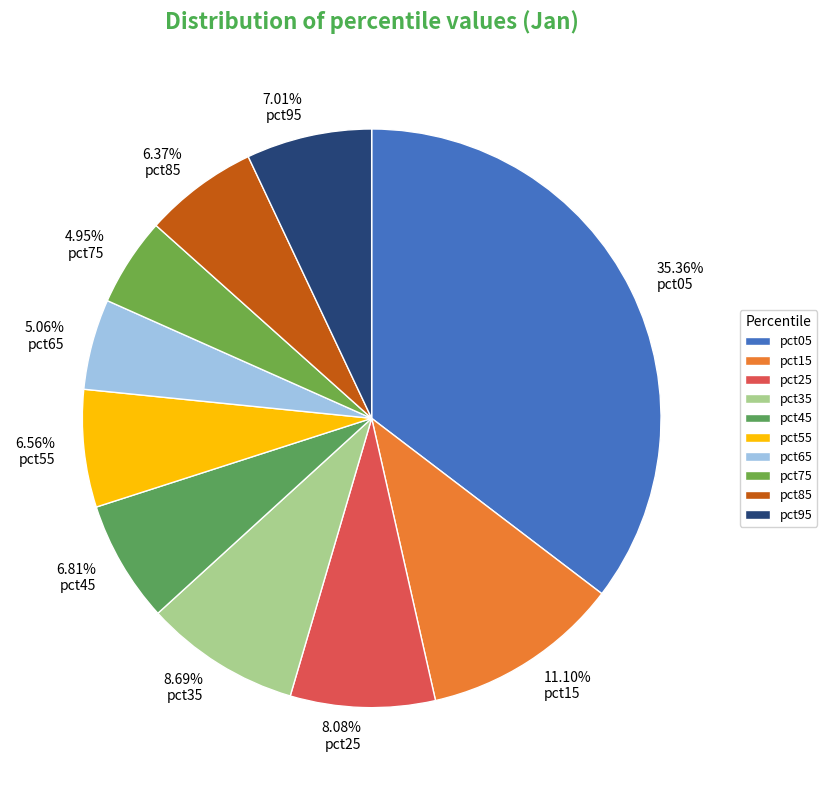

True or false: pct15 accounts for 11% of the total.

True